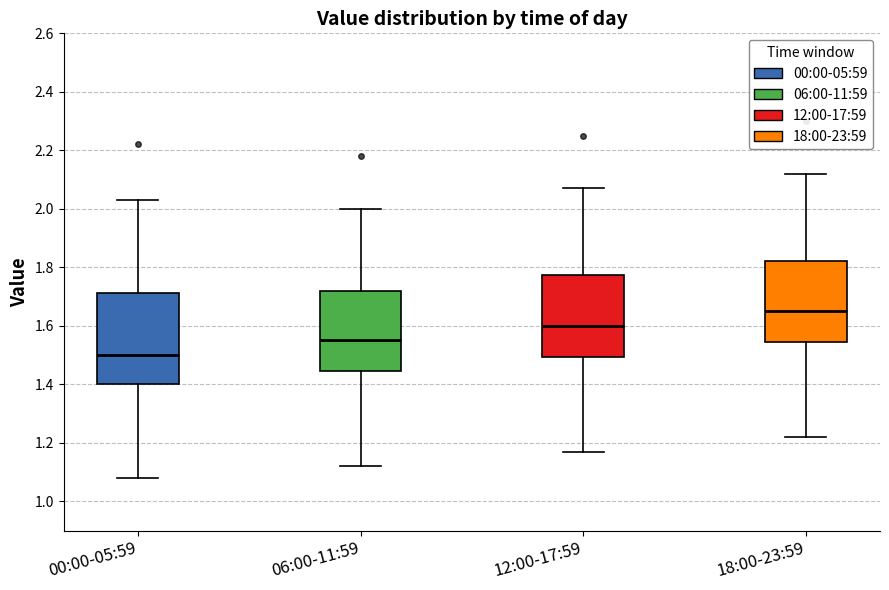

Reading left to right, transcribe this box plot: for each box, give where its median line is, the range the box spans, and where its two whiskers end, as read against the y-axis. The values are not printed on the chart, so give them approximately, as read against the axis.

00:00-05:59: median 1.50, box 1.40 to 1.72, whiskers 1.08 to 2.04
06:00-11:59: median 1.56, box 1.44 to 1.72, whiskers 1.12 to 2.00
12:00-17:59: median 1.60, box 1.50 to 1.78, whiskers 1.18 to 2.08
18:00-23:59: median 1.66, box 1.54 to 1.82, whiskers 1.22 to 2.12